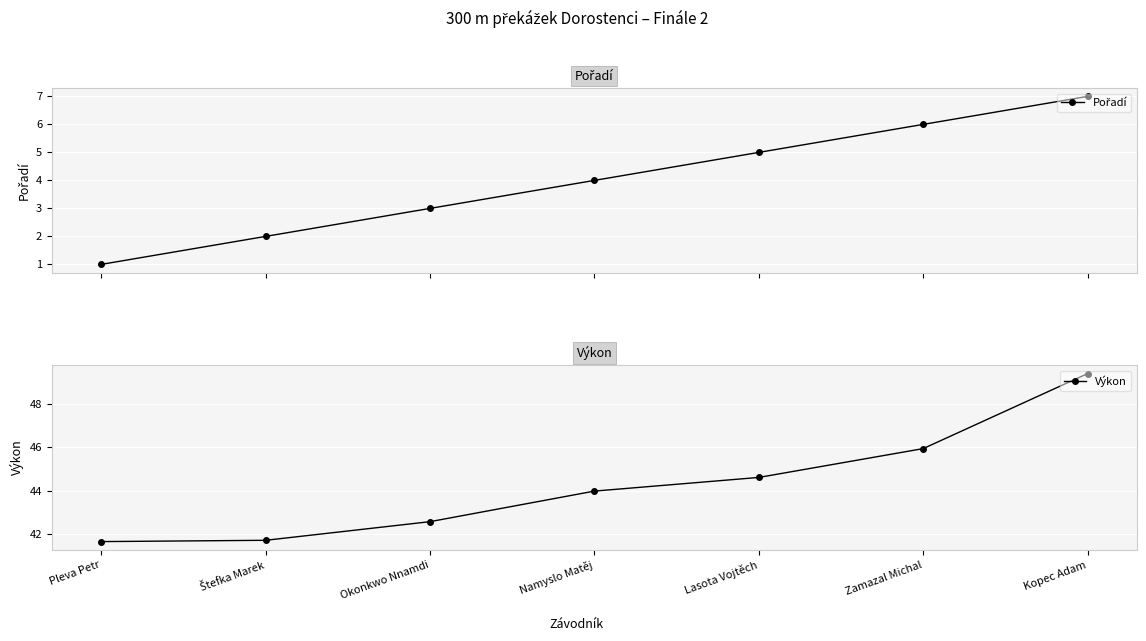

What are all the series names shown in the legend?

Pořadí, Výkon